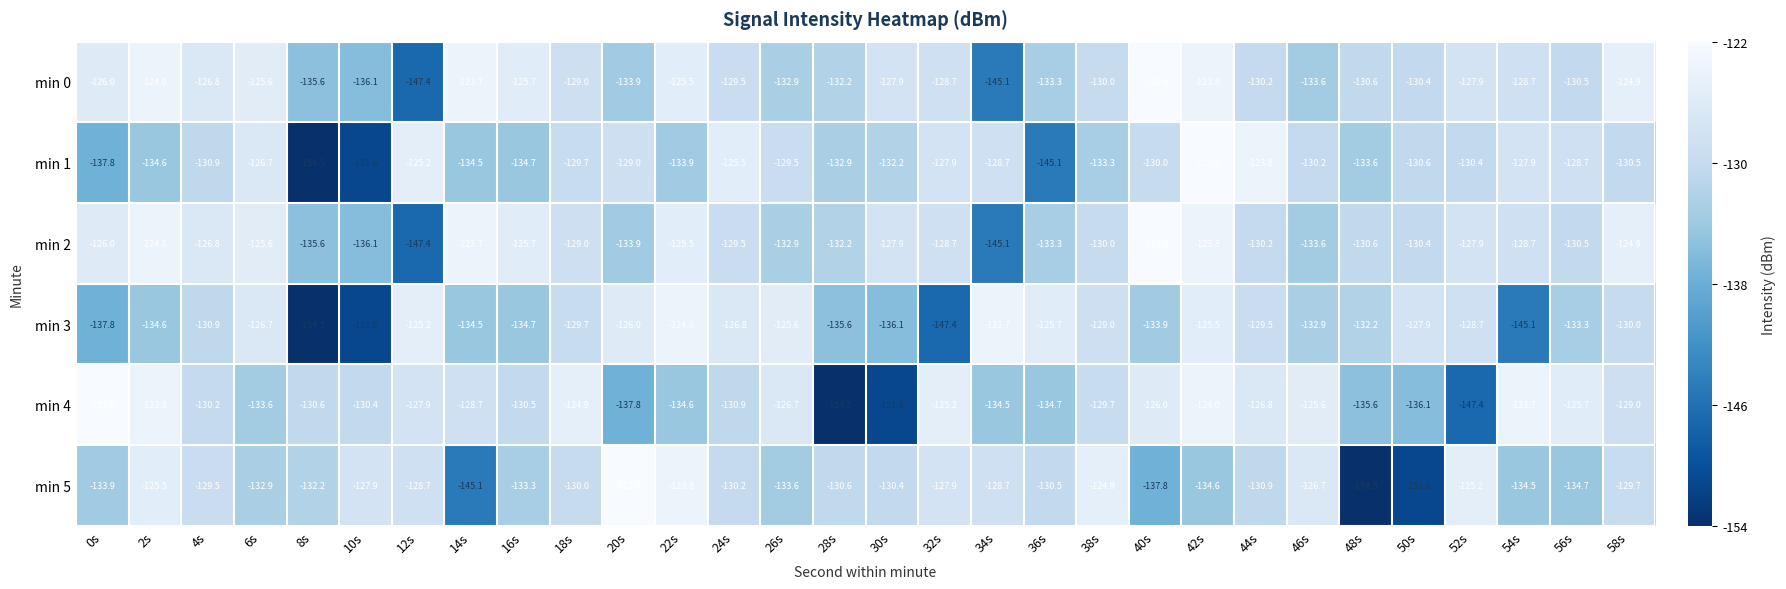

At how many categories does at least one series exceed -126?

23